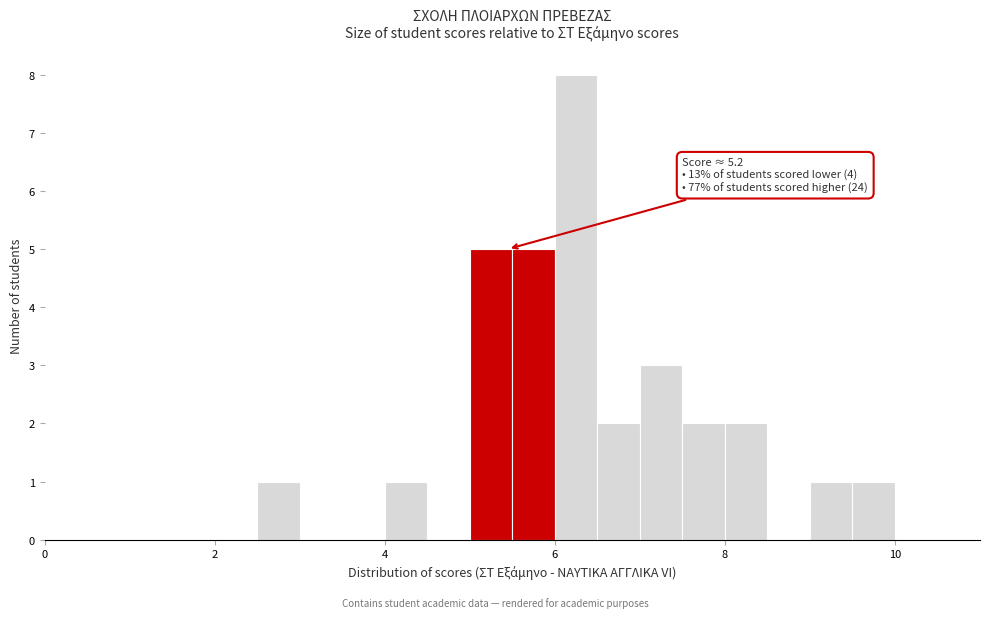

Read against the x-axis, roughly where is the centre of the tallest bar?

6.2